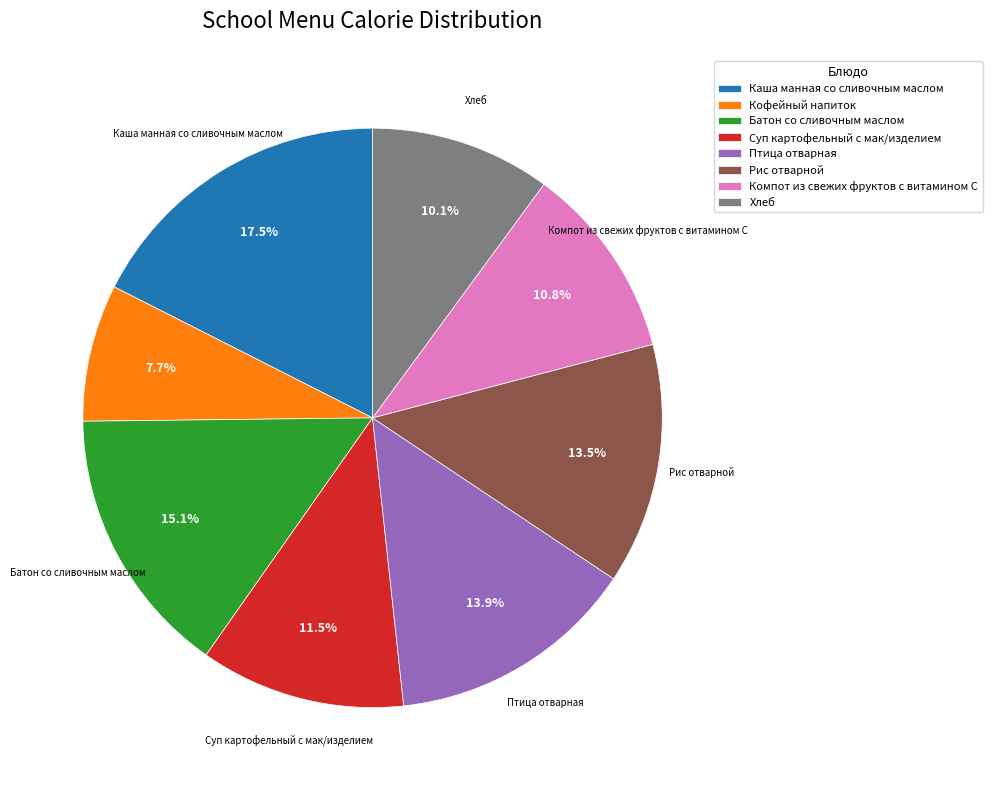

How many segments does this pie chart have?

8